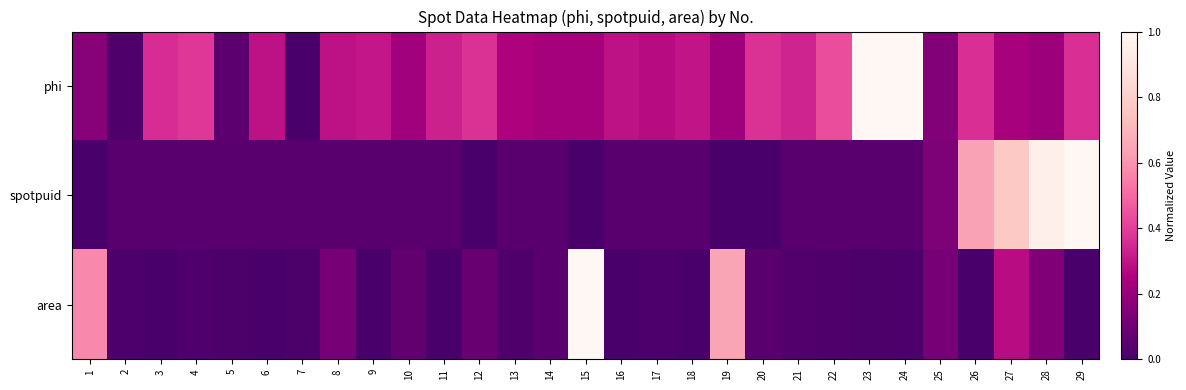

At which category is the sum across all series the highest?

29